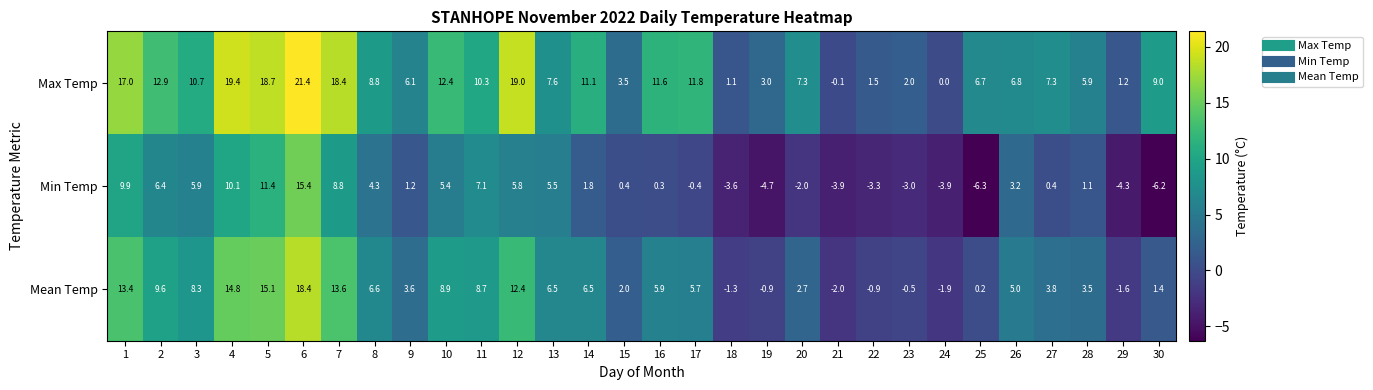

At which category does the chart reach its peak across all series?

6